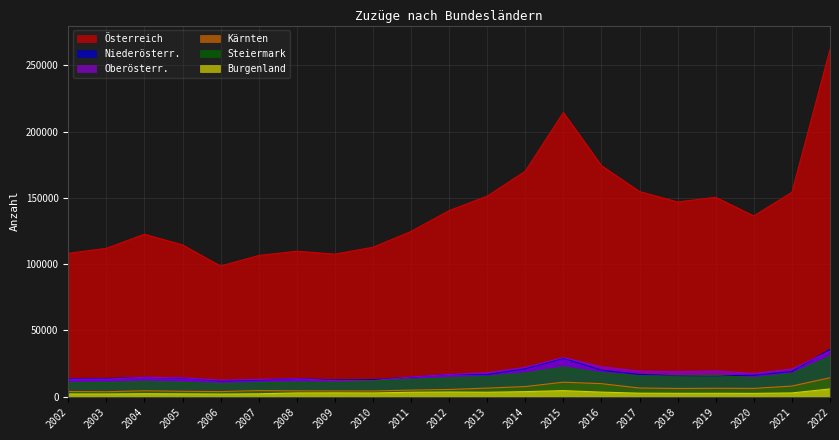

The value of Niederösterr. at 2021 is 4628. True or false?

False